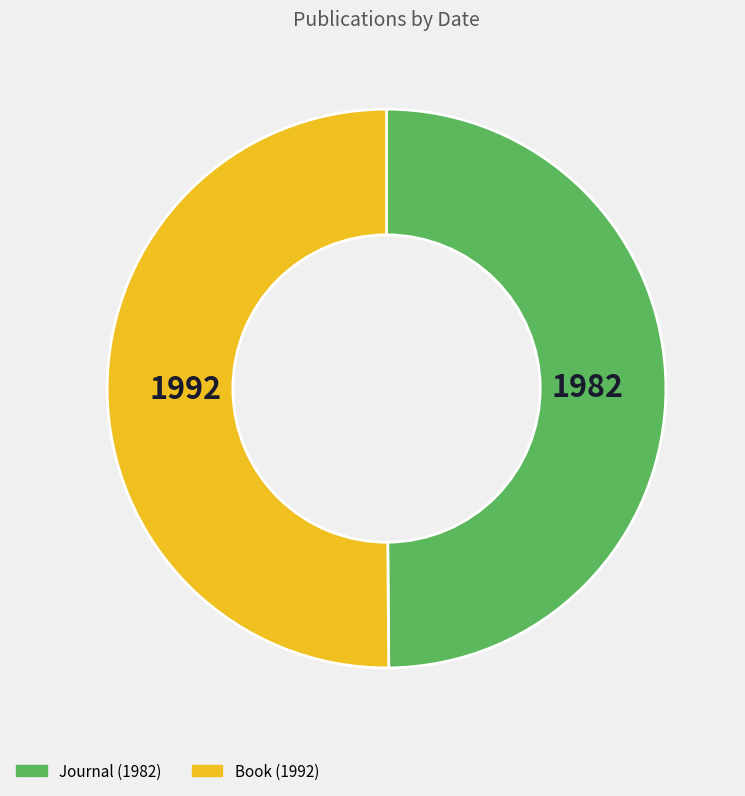

Is it true that Journal (1982) is 40% of the pie?

False